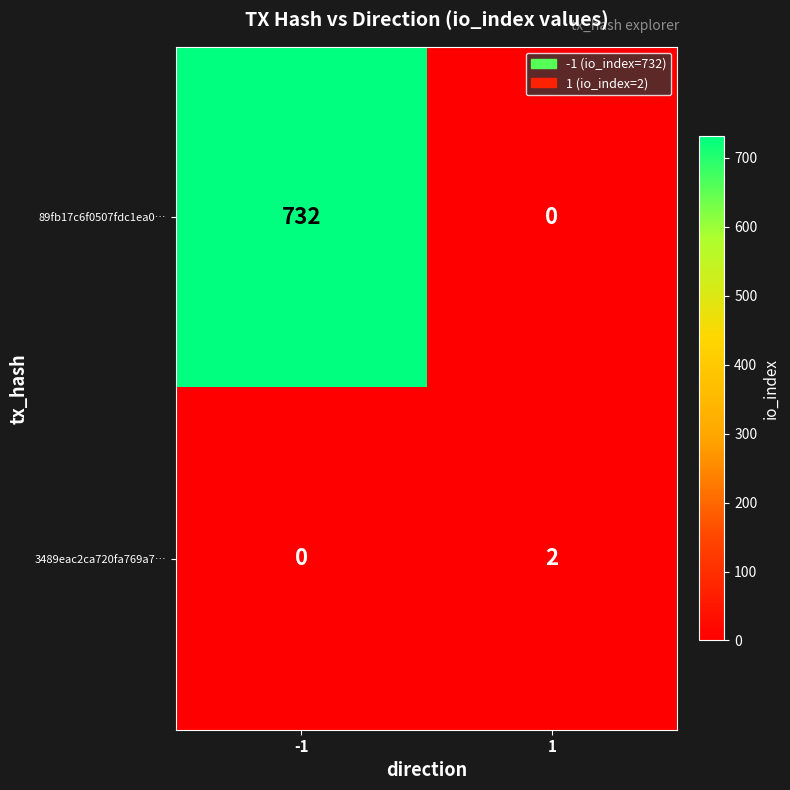

Is it true that 3489eac2ca720fa769a7… equals 2 at 1?

True